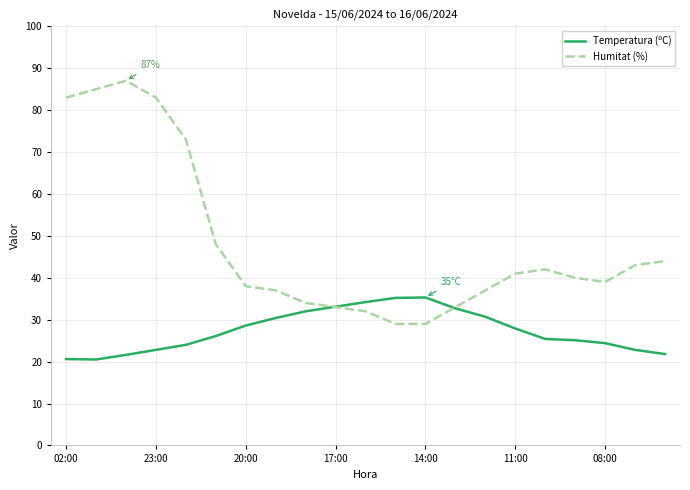

What is the maximum value shown in the chart?

87.0